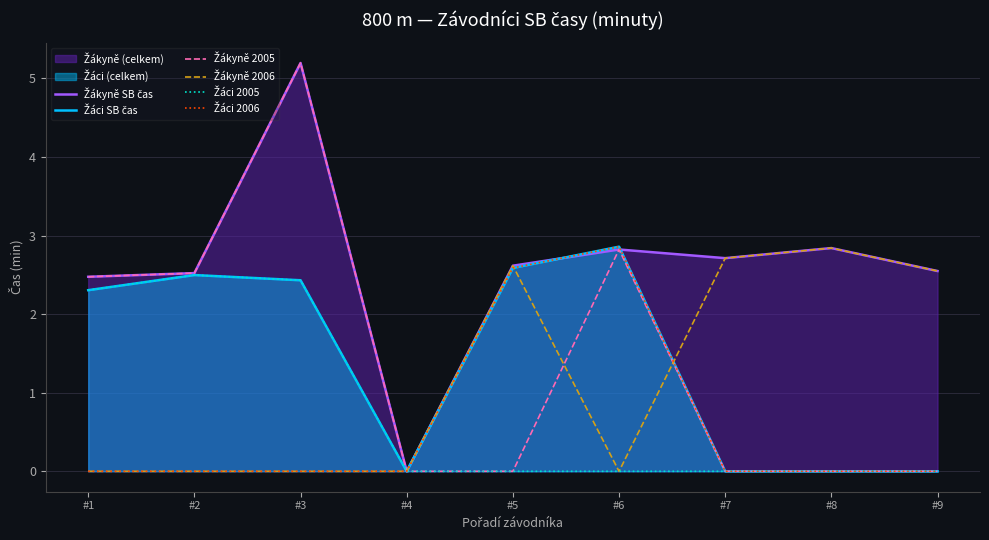

What is the value of the Žákyně 2005 point at the 2nd from the left?

2.5